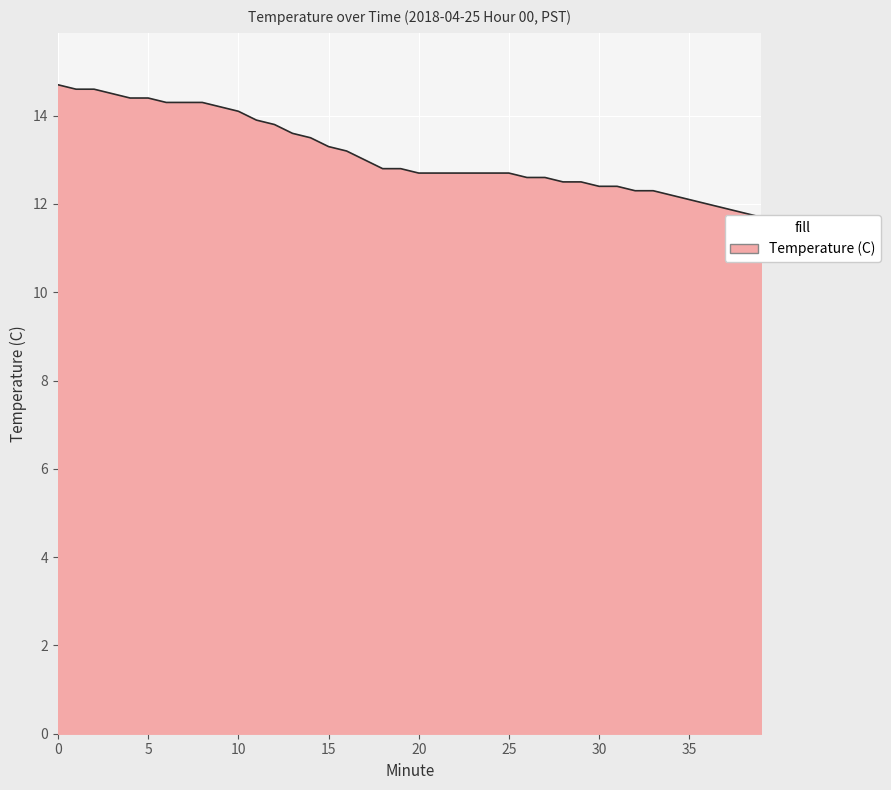

Between 25 and 20, which is larger?

25